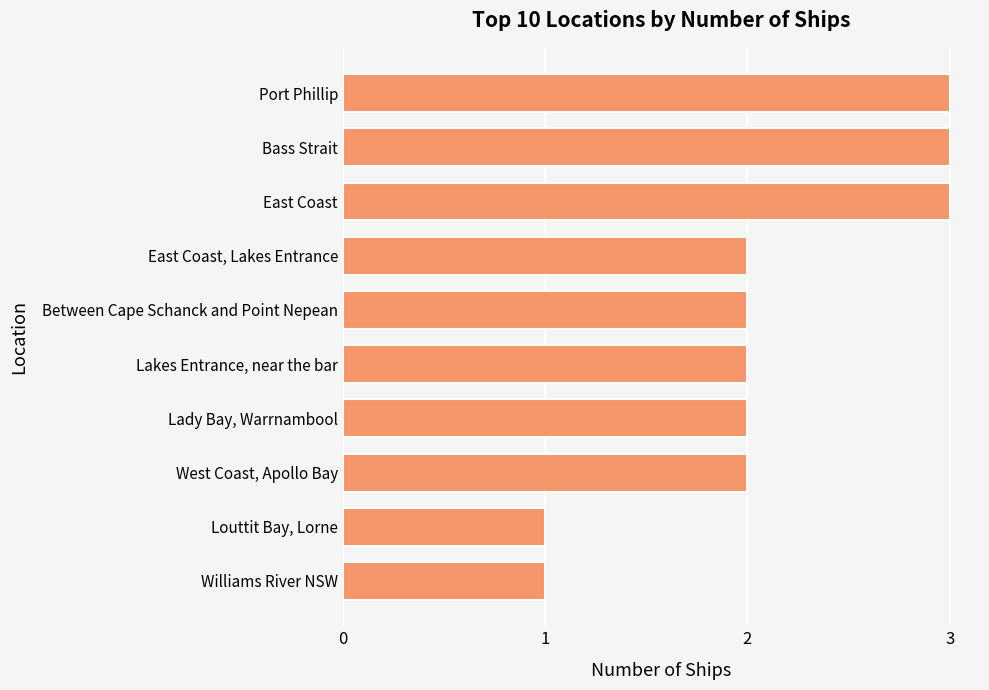

The value at Williams River NSW is 1. True or false?

True